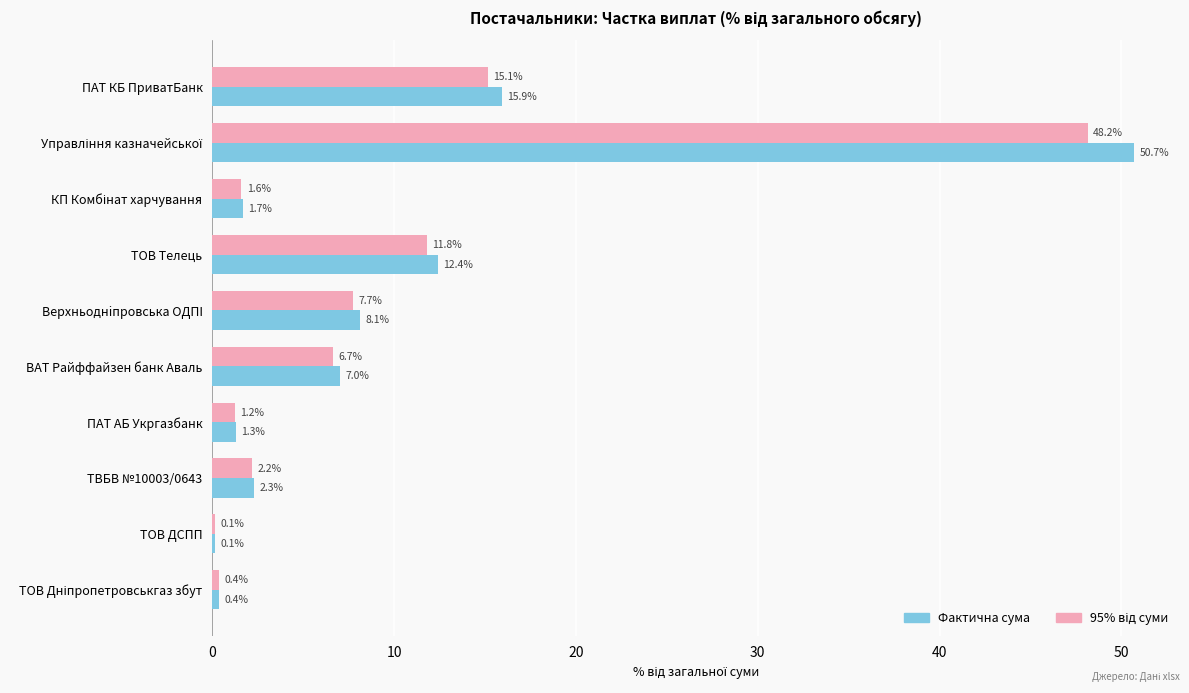

Which series has the largest total across all categories?

Фактична сума